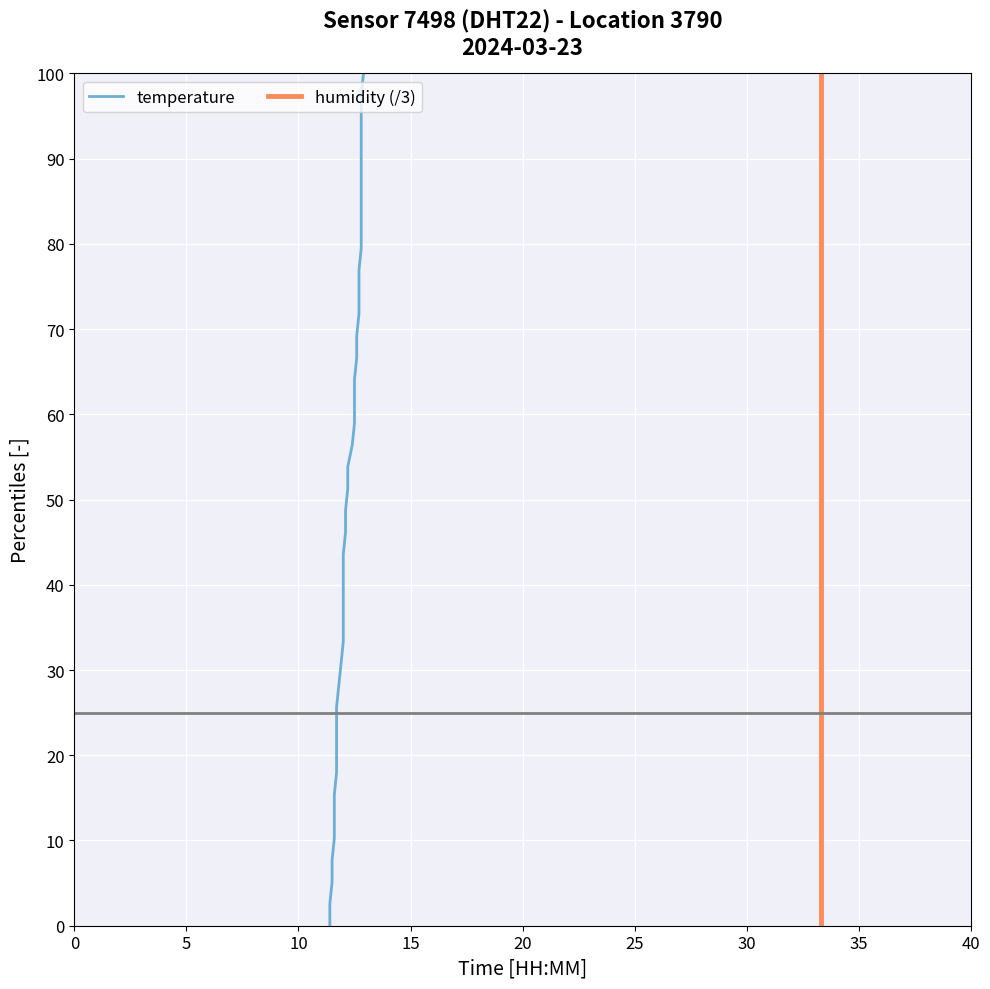

Is this an area chart (filled region under the line)?

No